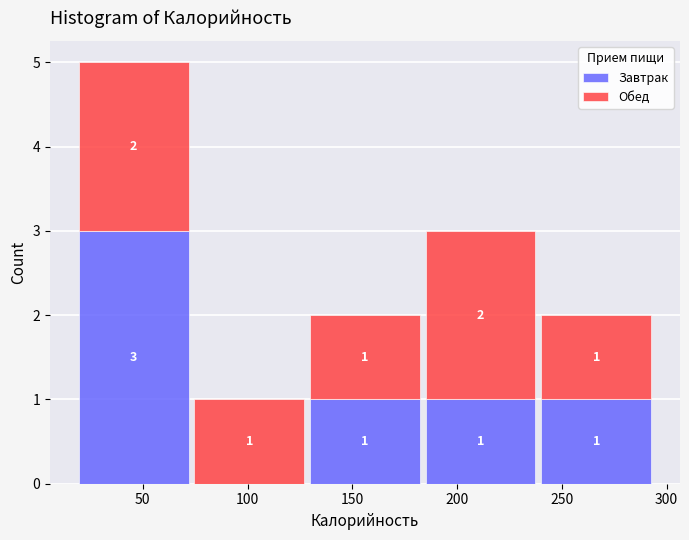

Which range on the x-axis has the tallest stacked bar (by total height)?

20 to 75